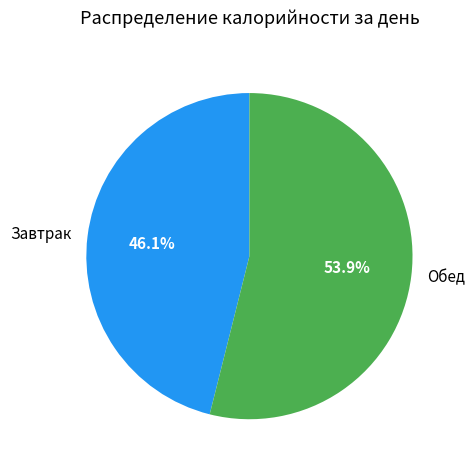

How many segments does this pie chart have?

2